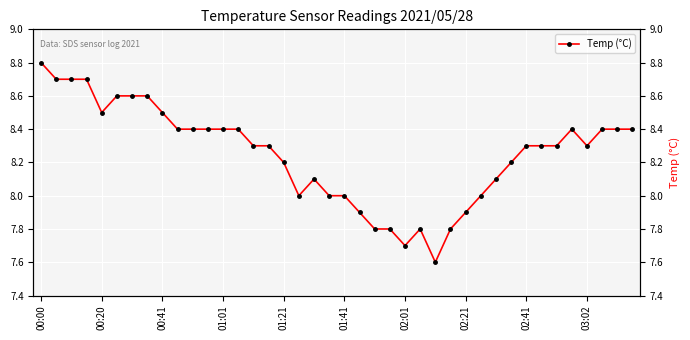

What is the change in value from 13 to 16?

-0.2